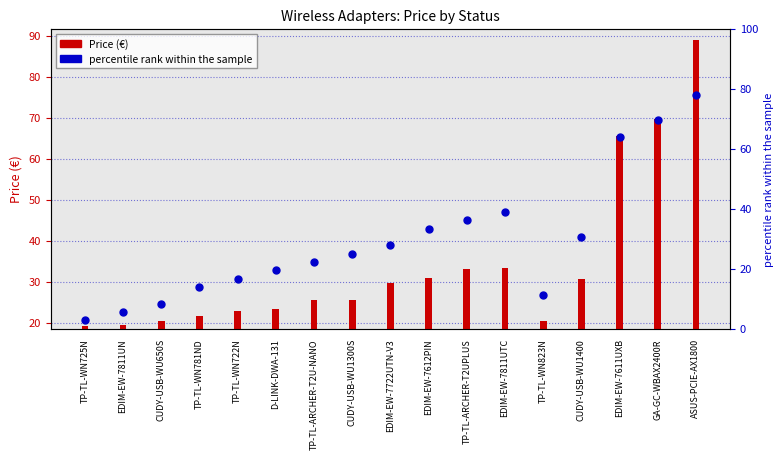

What are all the series names shown in the legend?

Price (€), percentile rank within the sample